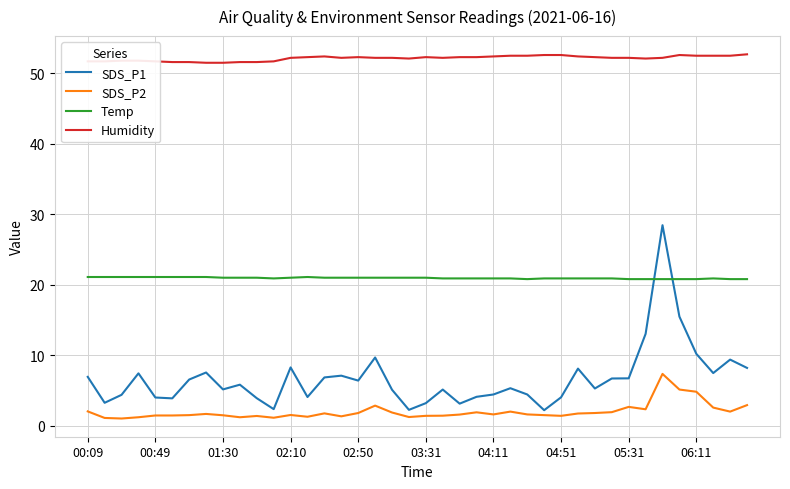

What is the sum of all Humidity values?

2085.6